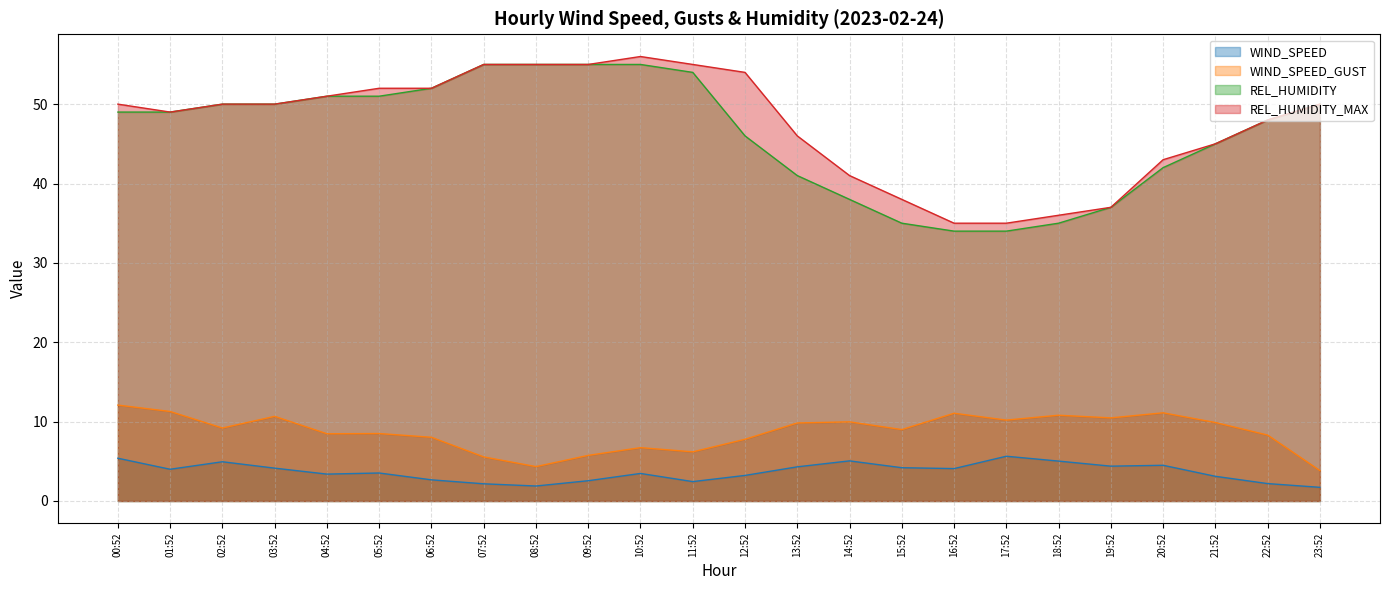

How many values in the REL_HUMIDITY_MAX series are below 50?

11